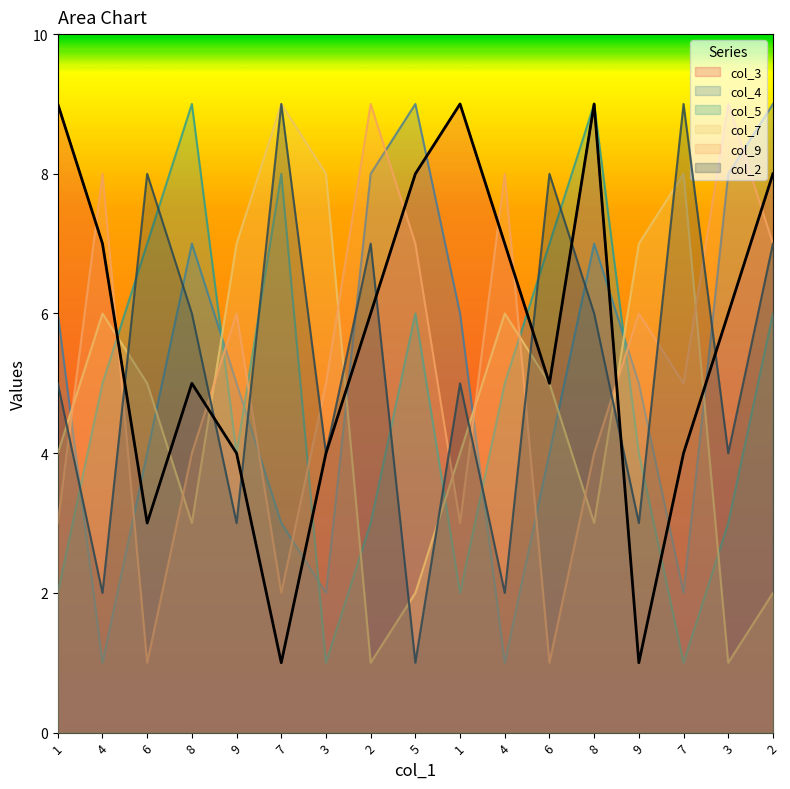

Which category has the lowest value in the col_2 series?

5